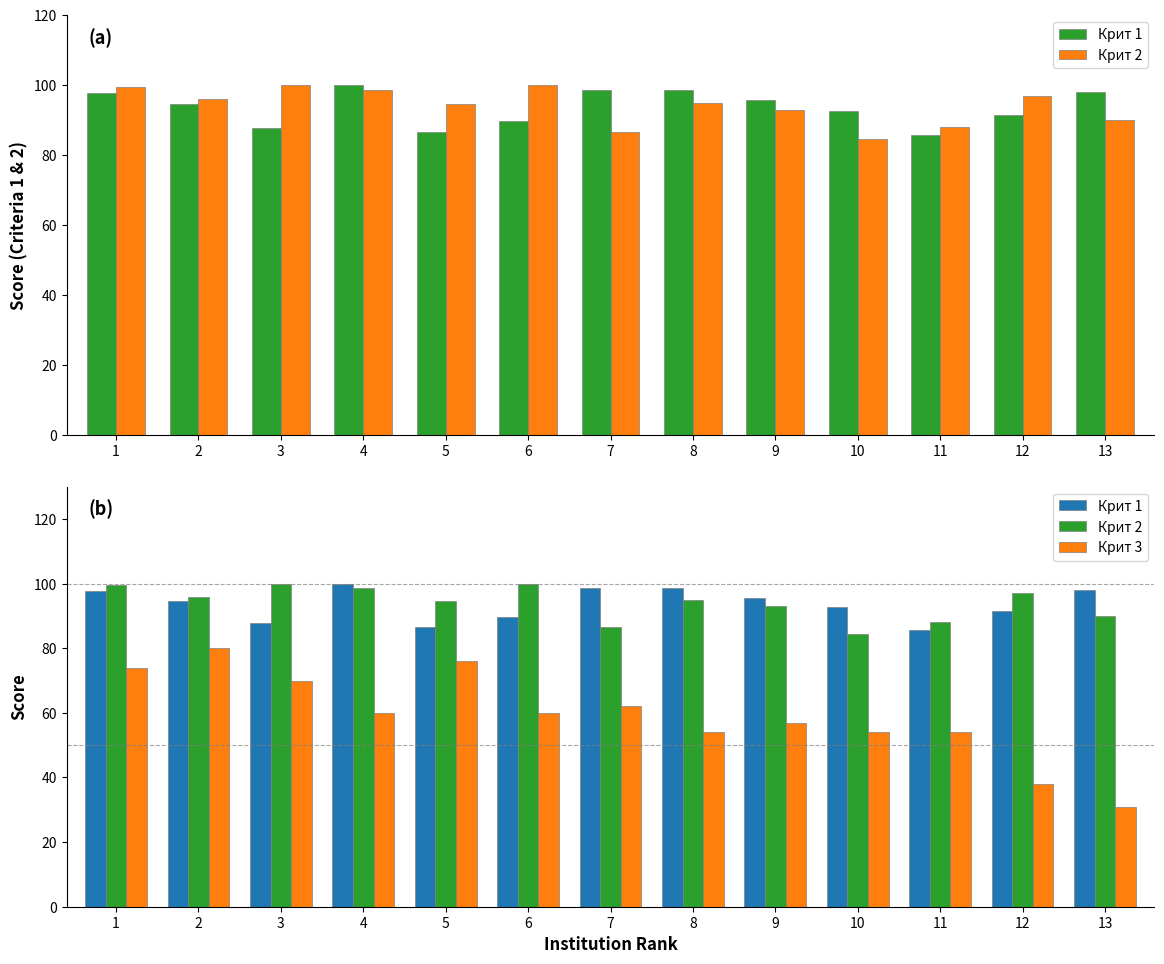

At which label does Крит 1 reach its peak?

4